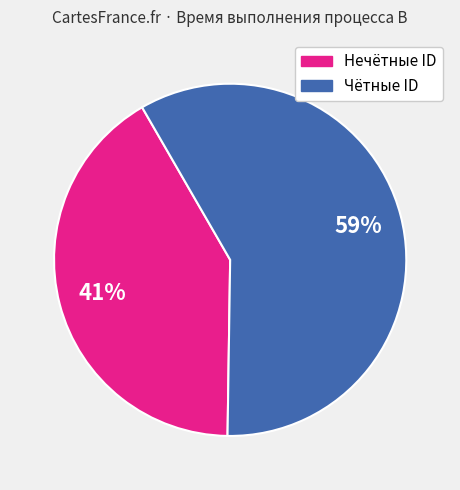

Does any single category account for the majority?

Yes